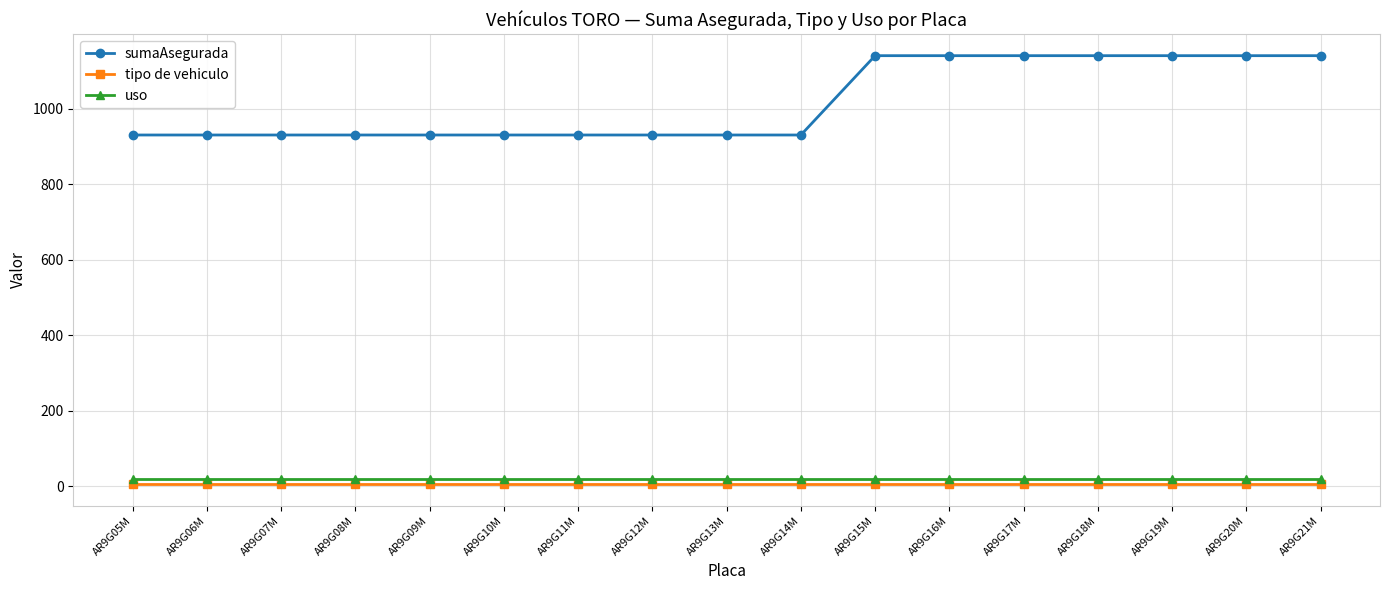

What is the spread (max minus min) of values at AR9G14M?

925